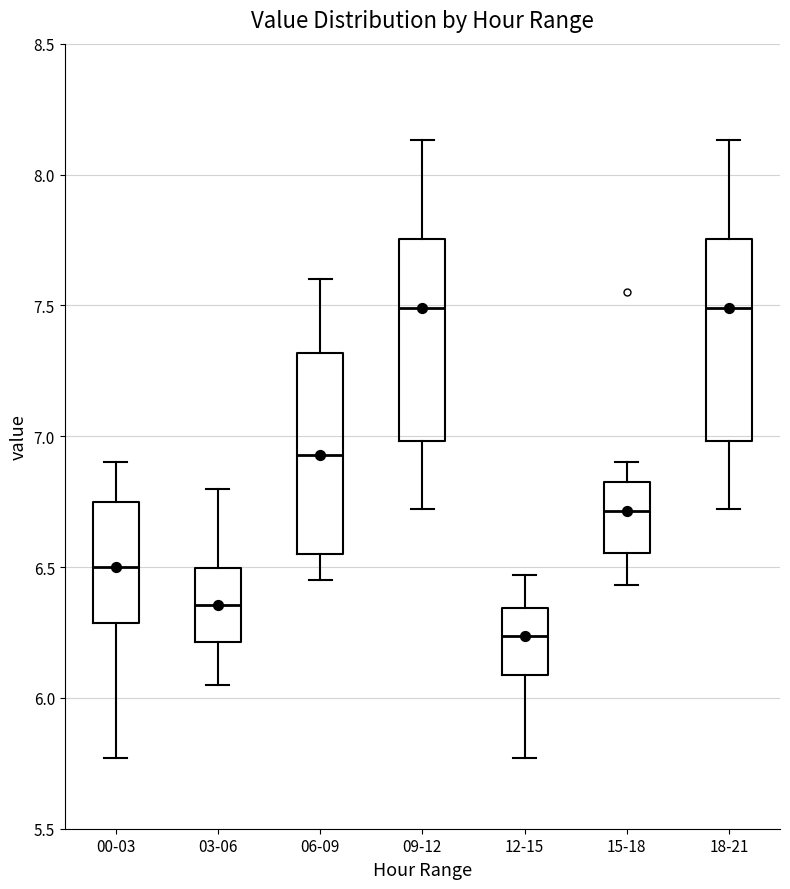

Where is the lower edge of the box for 18-21 on the y-axis? The values are not printed on the chart, so give them approximately, as read against the axis.

7.00